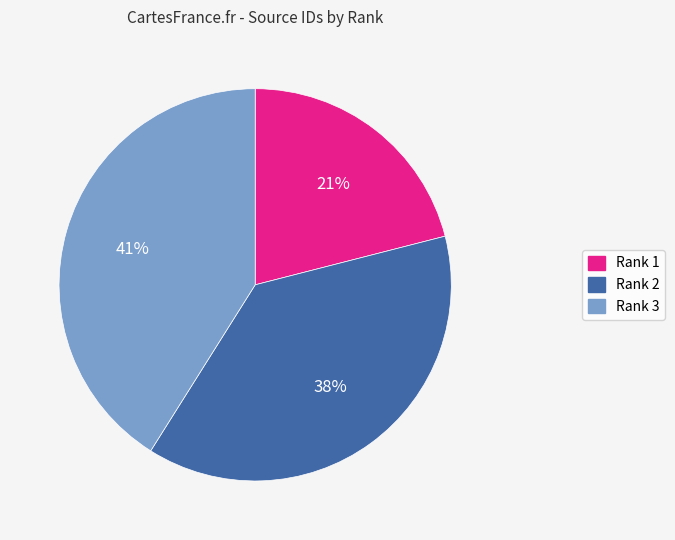

Approximately how many times larger is the value at Rank 1 compared to Rank 2?

0.6